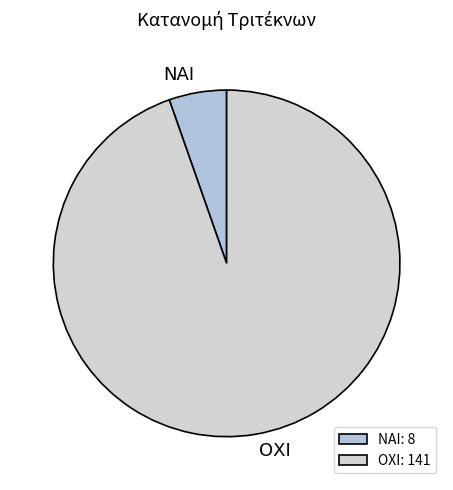

Rank the categories by value from lowest to highest.

ΝΑΙ, ΟΧΙ